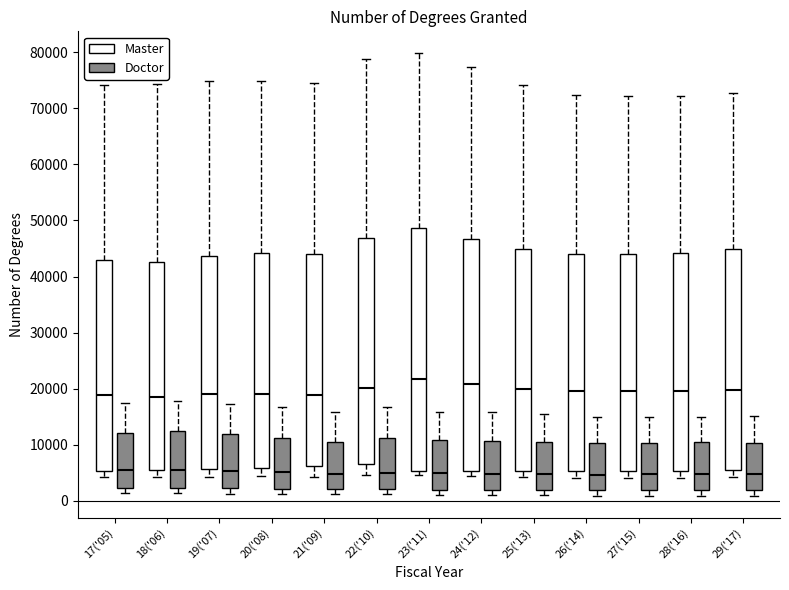

Where is the lower edge of the box for 22('10) (Doctor) on the y-axis? The values are not printed on the chart, so give them approximately, as read against the axis.

2000